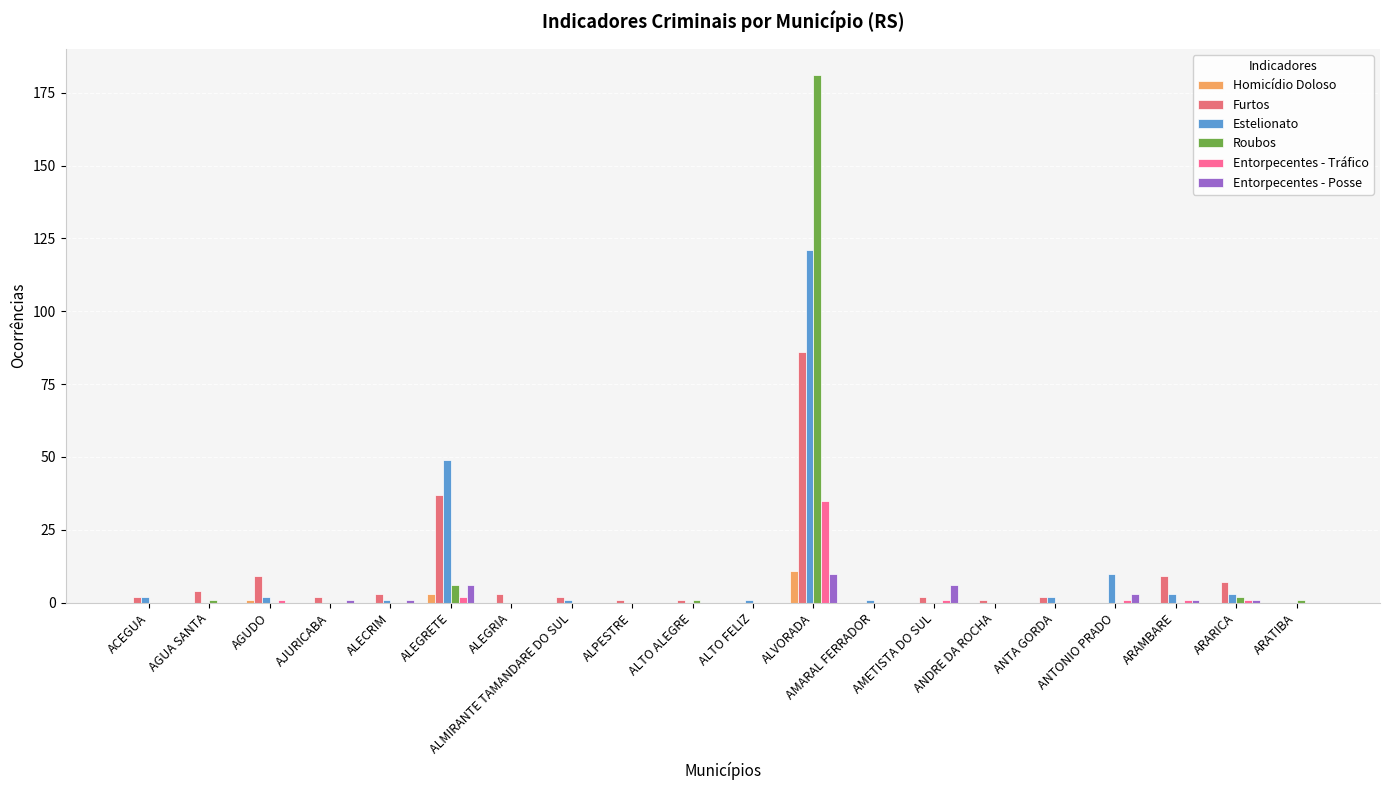

What is the total value across all series at ARAMBARE?

14